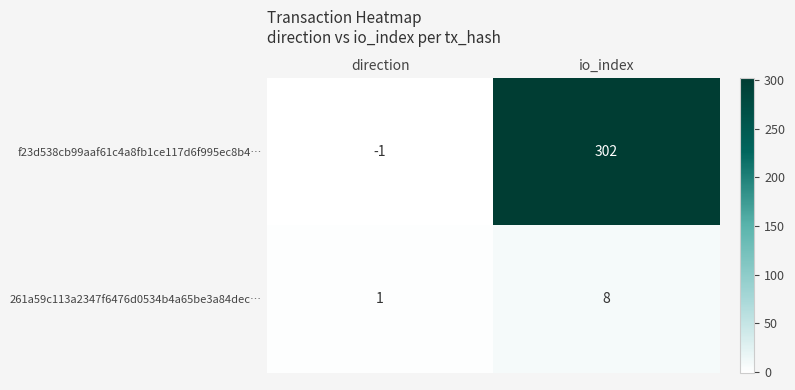

Reading left to right, extract all data points from this chart.

f23d538cb99aaf61c4a8fb1ce117d6f995ec8b4…: direction=-1	io_index=302
261a59c113a2347f6476d0534b4a65be3a84dec…: direction=1	io_index=8